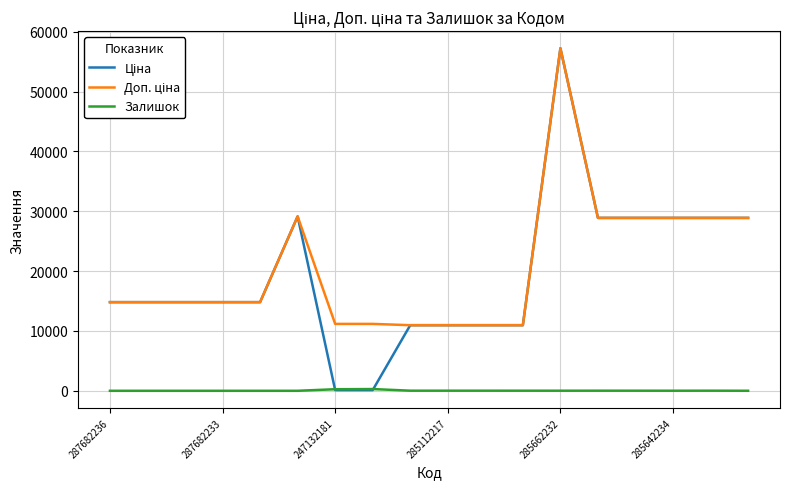

What is the maximum value shown in the chart?

57258.0